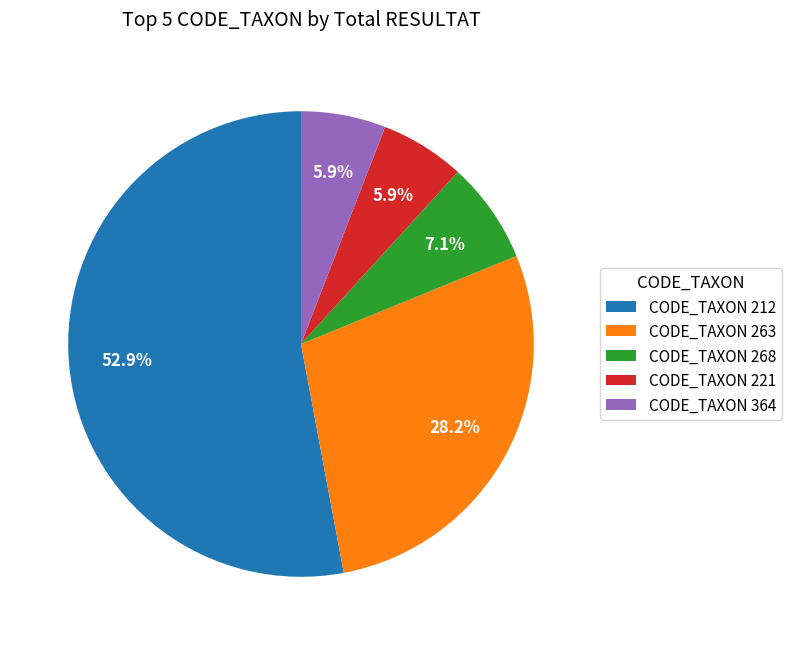

Combined, what portion of the pie is CODE_TAXON 221 and CODE_TAXON 263?

34.1%